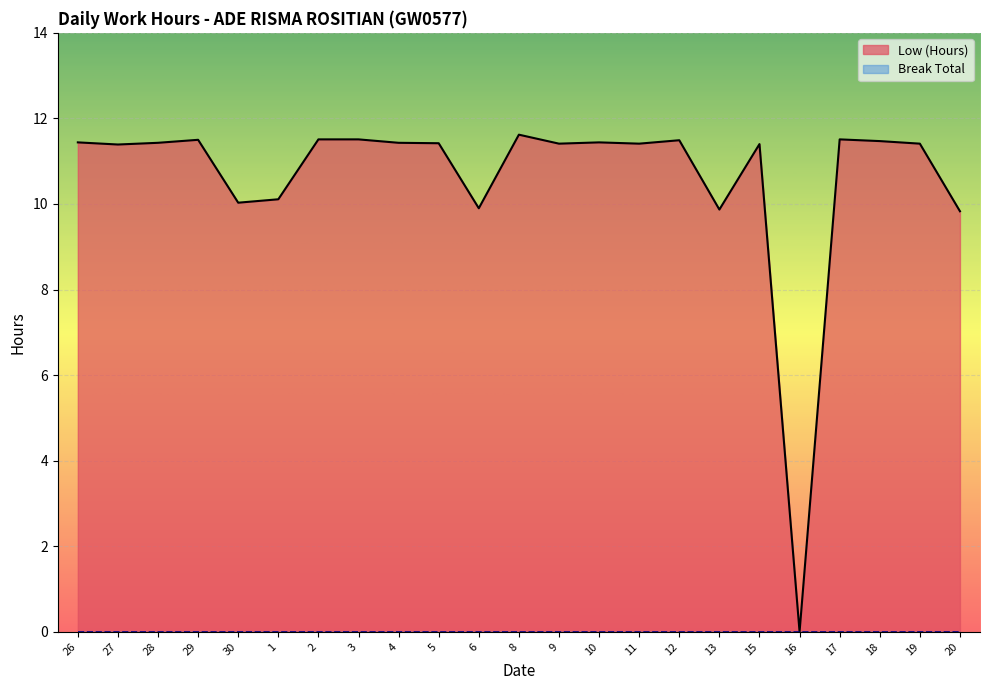

How many lines are shown in the chart?

1